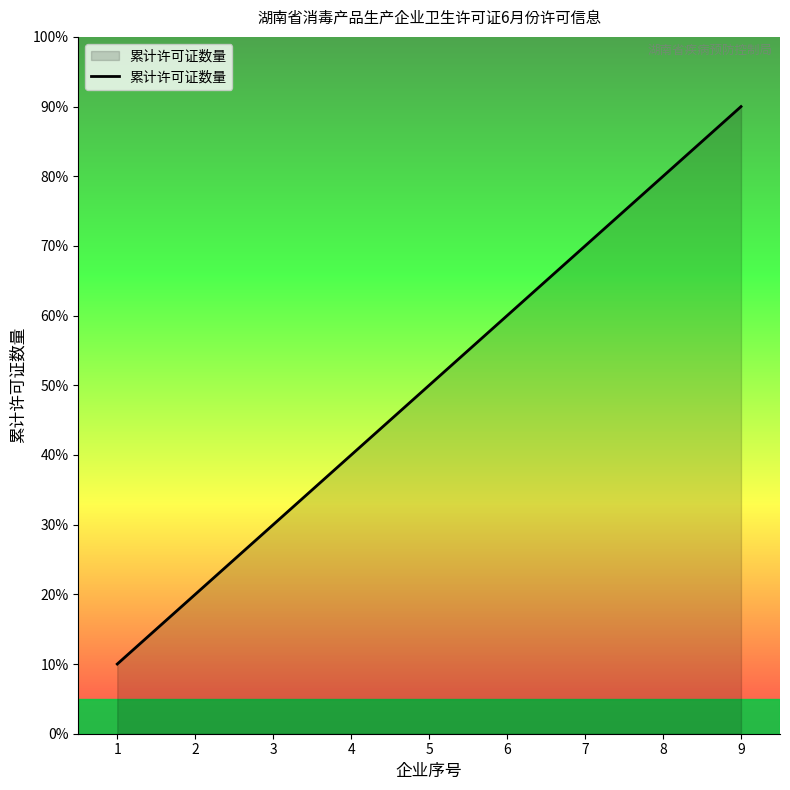

Where is the data nearest to the value 5?

5